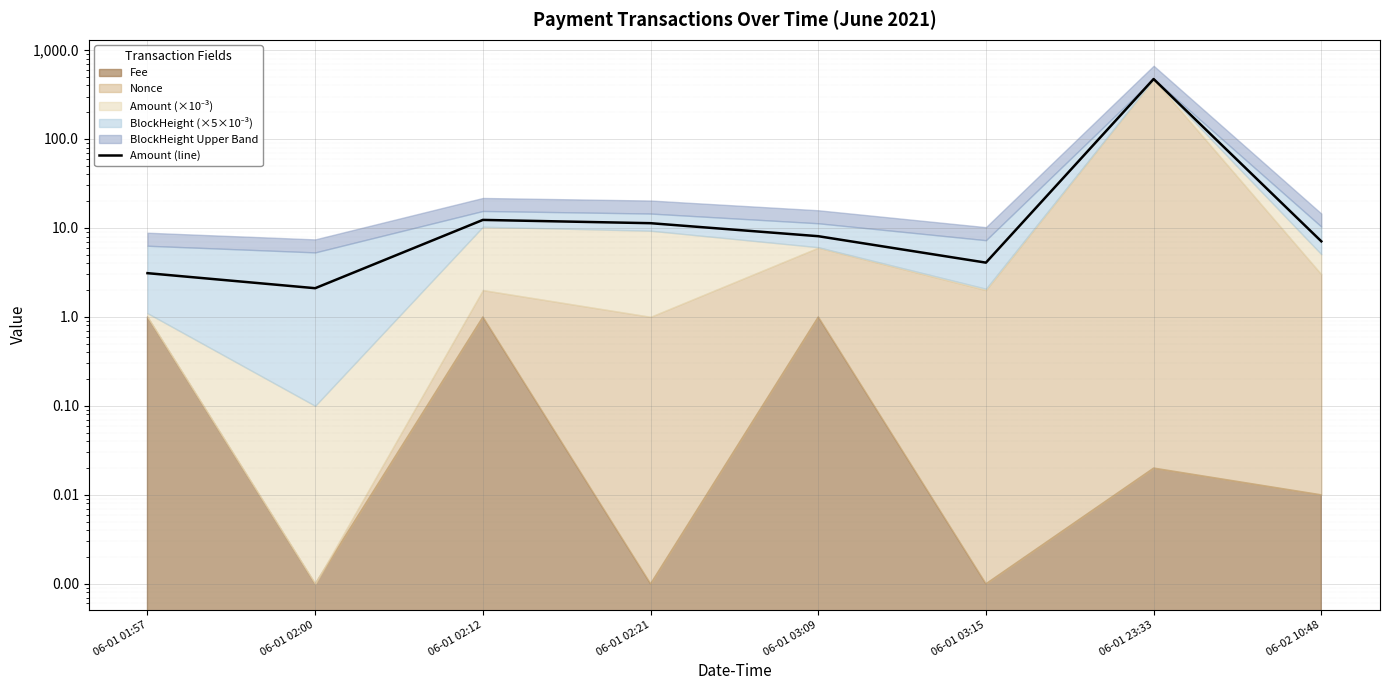

Approximately how many times larger is the value at 06-02 10:48 compared to 06-01 02:00?

3.4